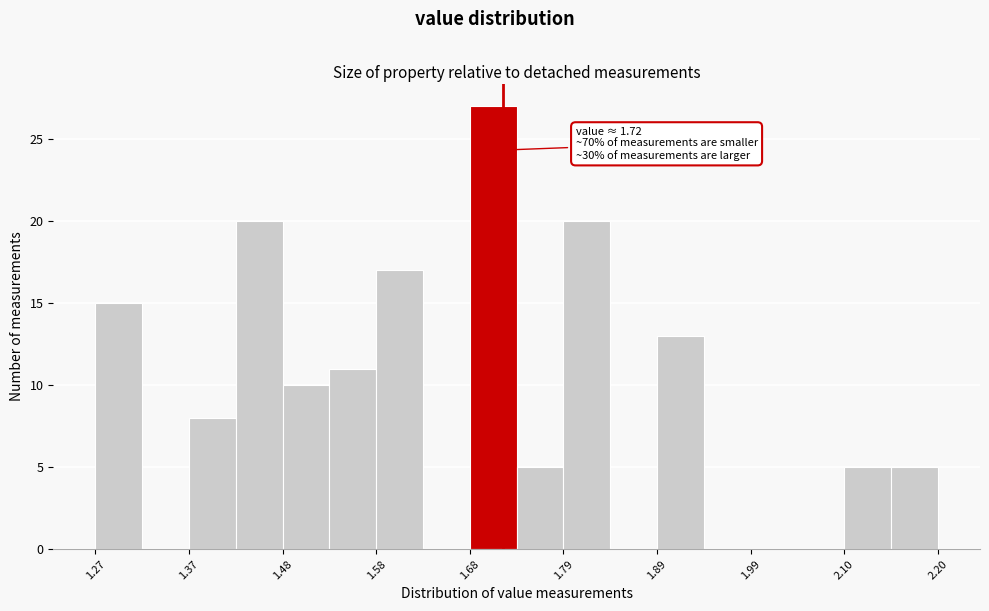

Read against the x-axis, roughly where is the centre of the tallest bar?

1.70